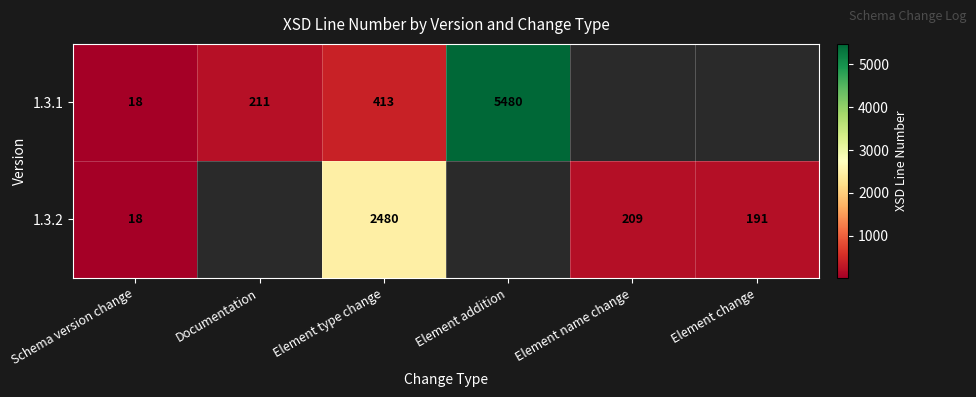

Between Schema version change and Element type change, which series saw the biggest shift?

1.3.2